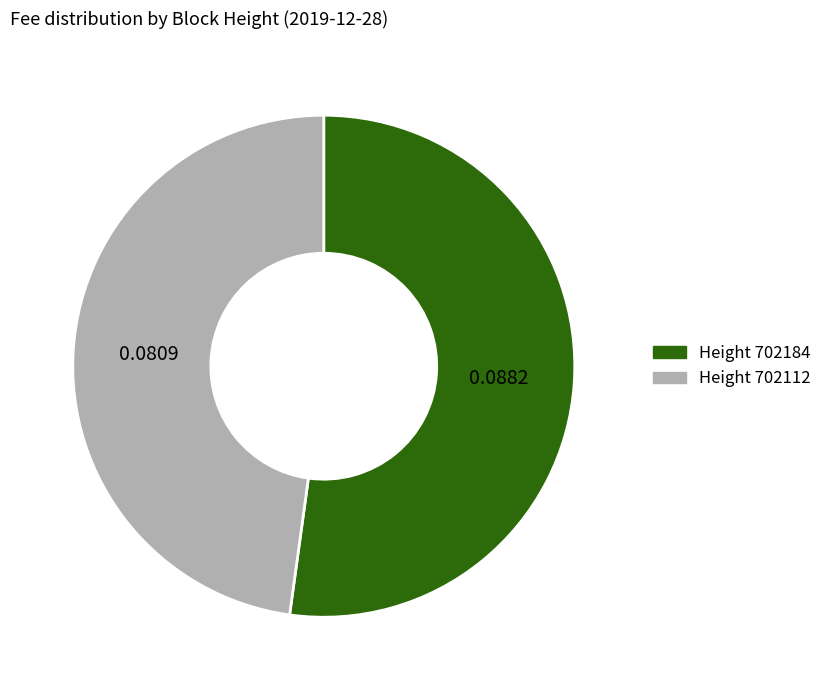

Which slice represents more than half of the pie?

Height 702184